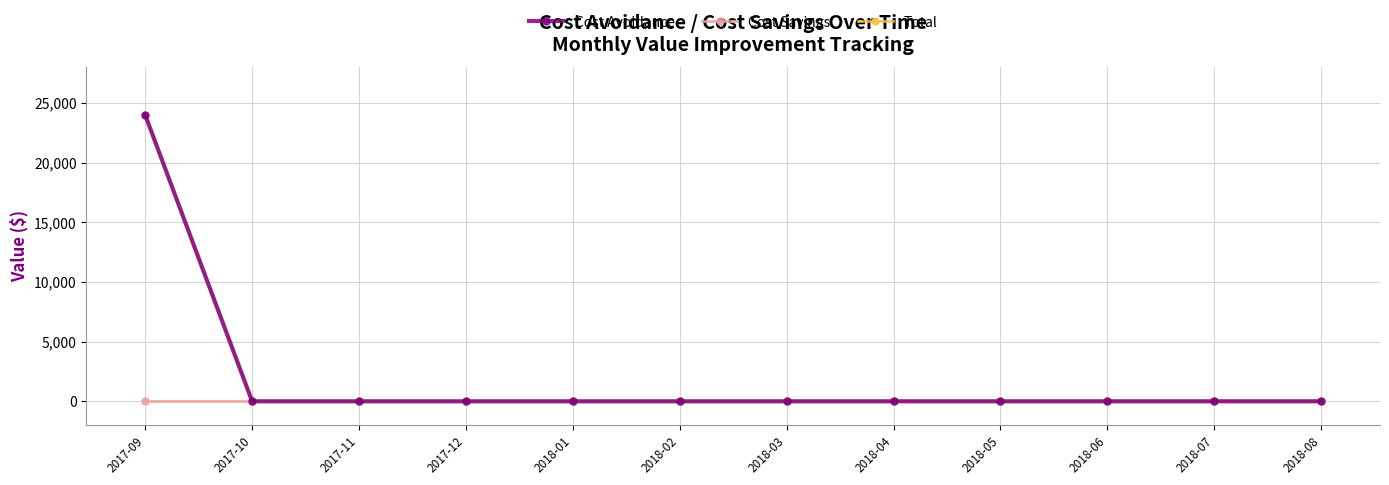

Does the chart have visible grid lines?

Yes